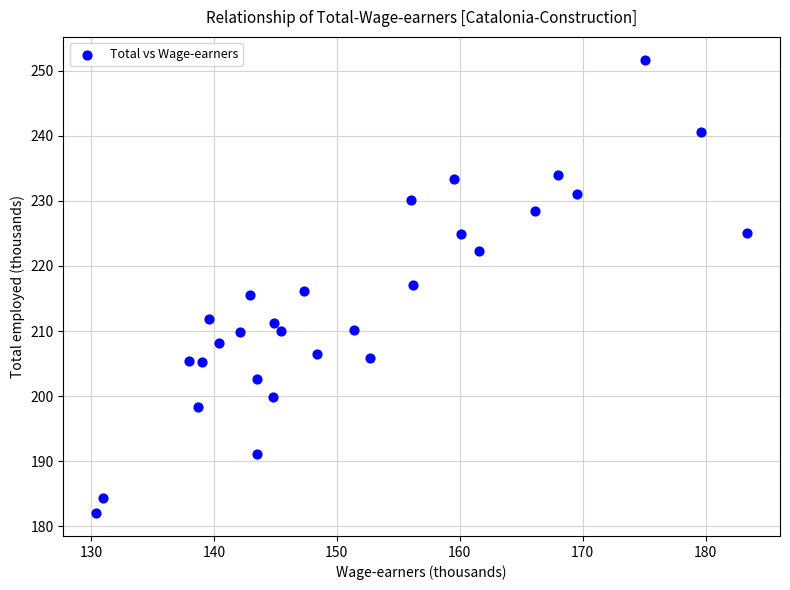

What is the range of X values (max minus min)?

53.0